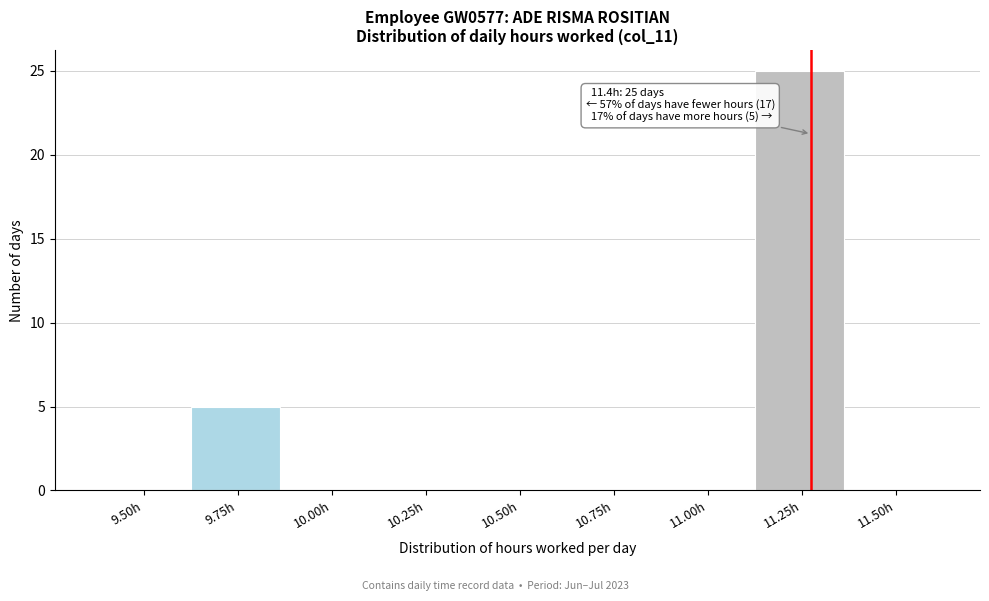

Reading left to right, list all the values displayed in this chart.

9.50h=0	9.75h=5	10.00h=0	10.25h=0	10.50h=0	10.75h=0	11.00h=0	11.25h=25	11.50h=0